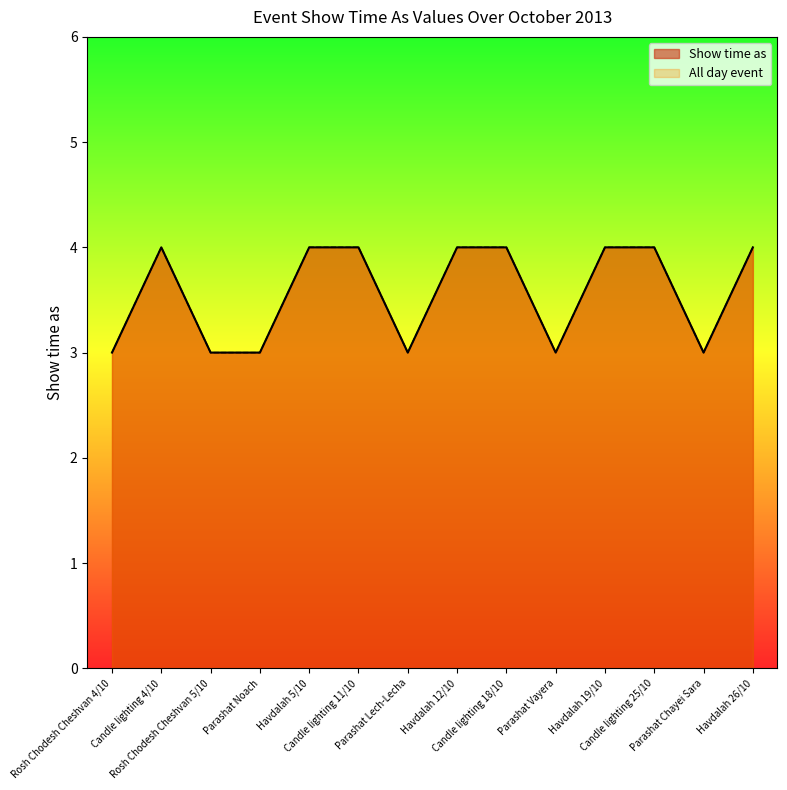

At which label does Show time as reach its minimum?

Rosh Chodesh Cheshvan 4/10